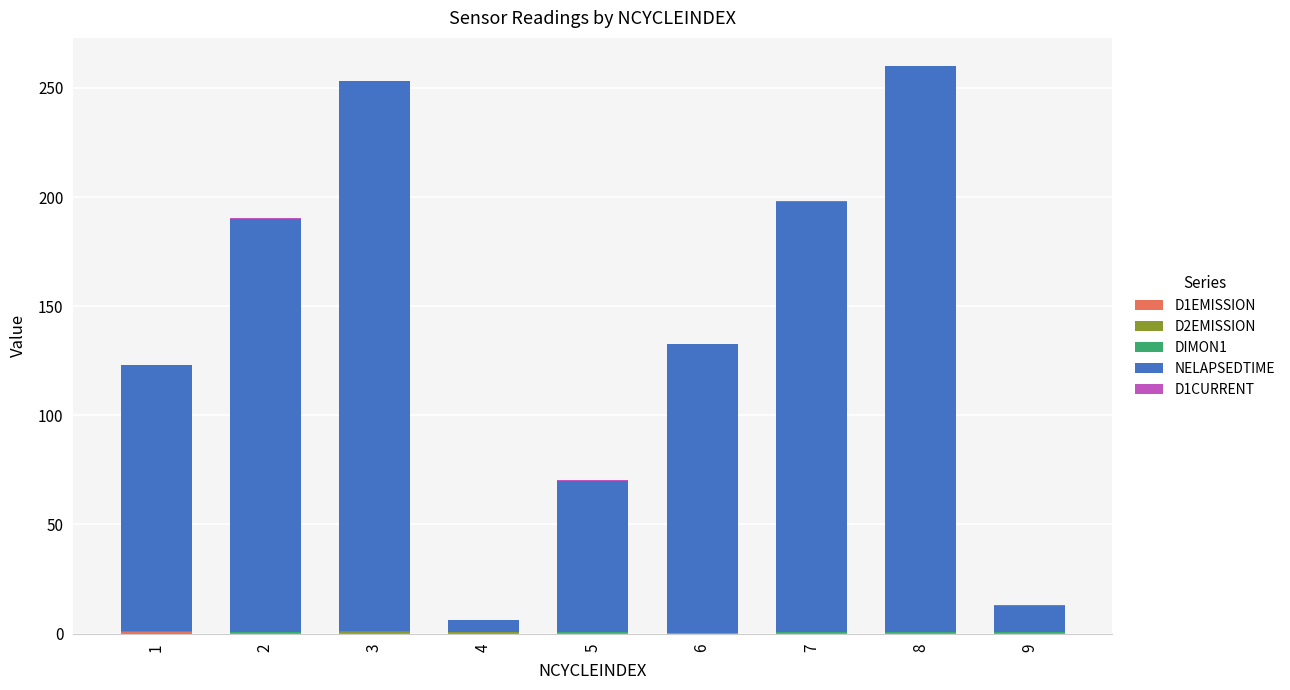

Rank the series by their maximum value, from lowest to highest.

DIMON1, D2EMISSION, D1CURRENT, D1EMISSION, NELAPSEDTIME